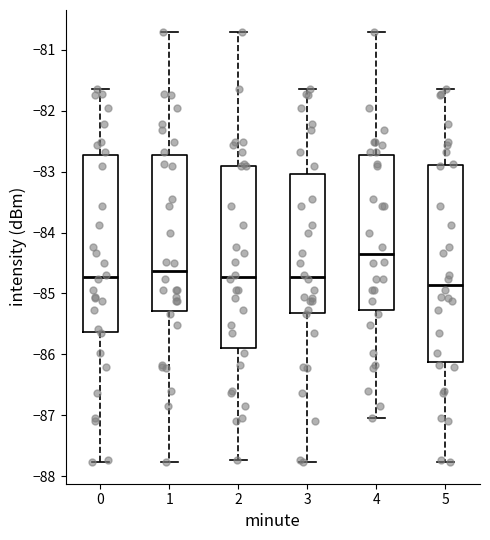

Reading left to right, read every box against the y-axis: the position of its median line, the range the box covers, and the ends of its whiskers. The values are not printed on the chart, so give them approximately, as read against the axis.

0: median -84.7, box -85.6 to -82.7, whiskers -87.8 to -81.6
1: median -84.6, box -85.3 to -82.7, whiskers -87.8 to -80.7
2: median -84.7, box -85.9 to -82.9, whiskers -87.7 to -80.7
3: median -84.7, box -85.3 to -83.0, whiskers -87.8 to -81.6
4: median -84.4, box -85.3 to -82.7, whiskers -87.0 to -80.7
5: median -84.9, box -86.1 to -82.9, whiskers -87.8 to -81.6